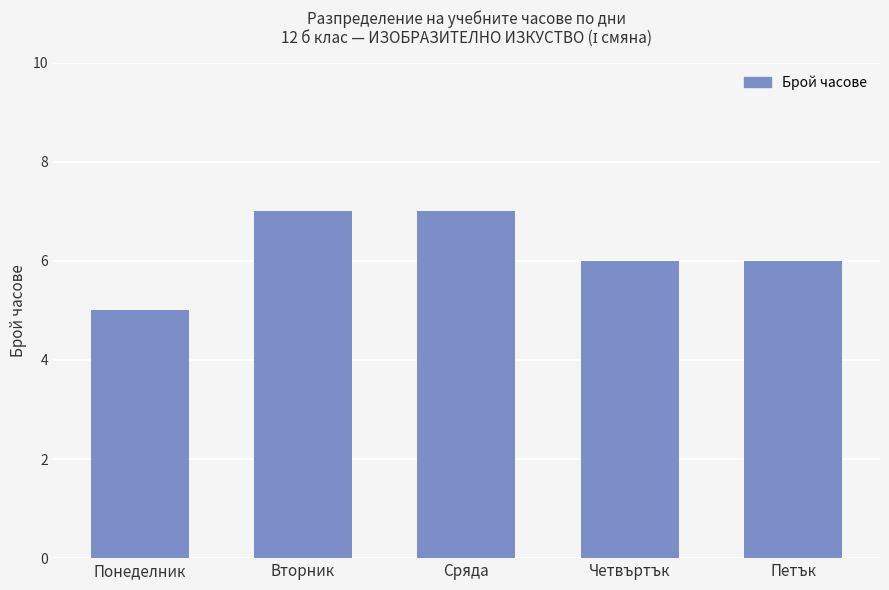

What is the maximum value shown in the chart?

7